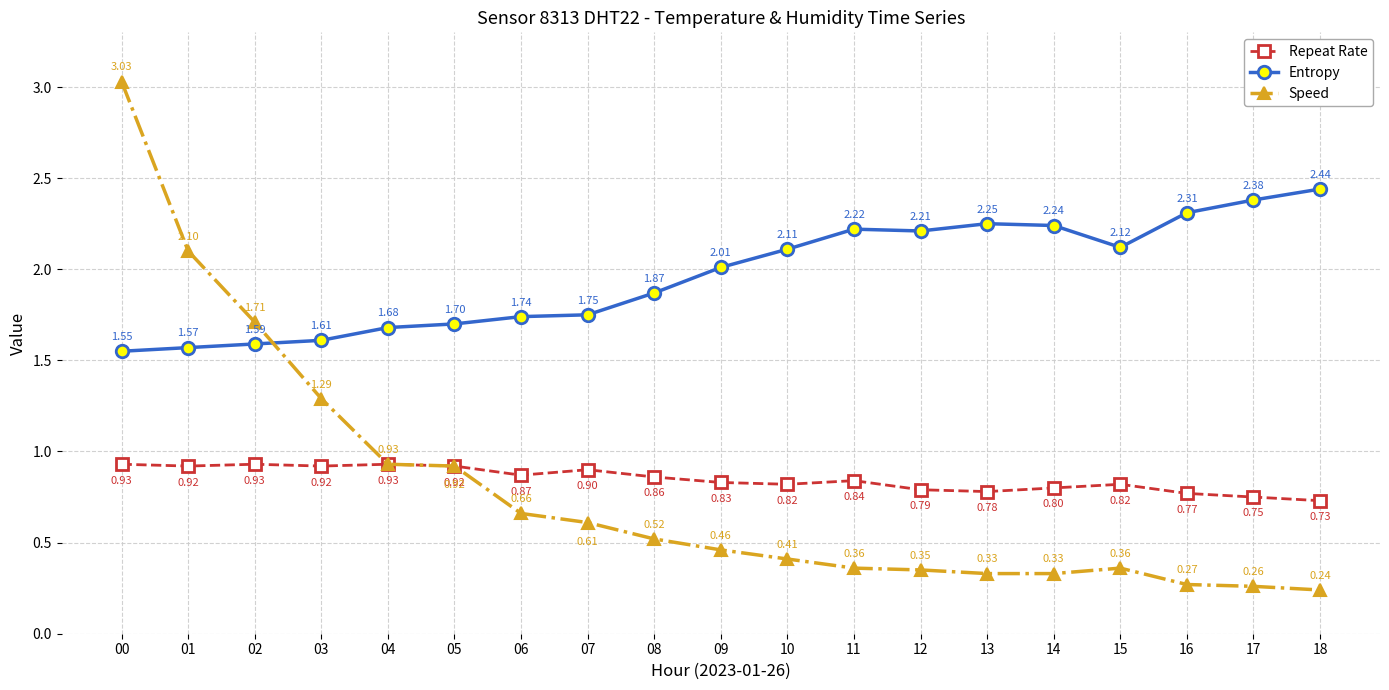

Rank the series by their maximum value, from highest to lowest.

Speed, Entropy, Repeat Rate